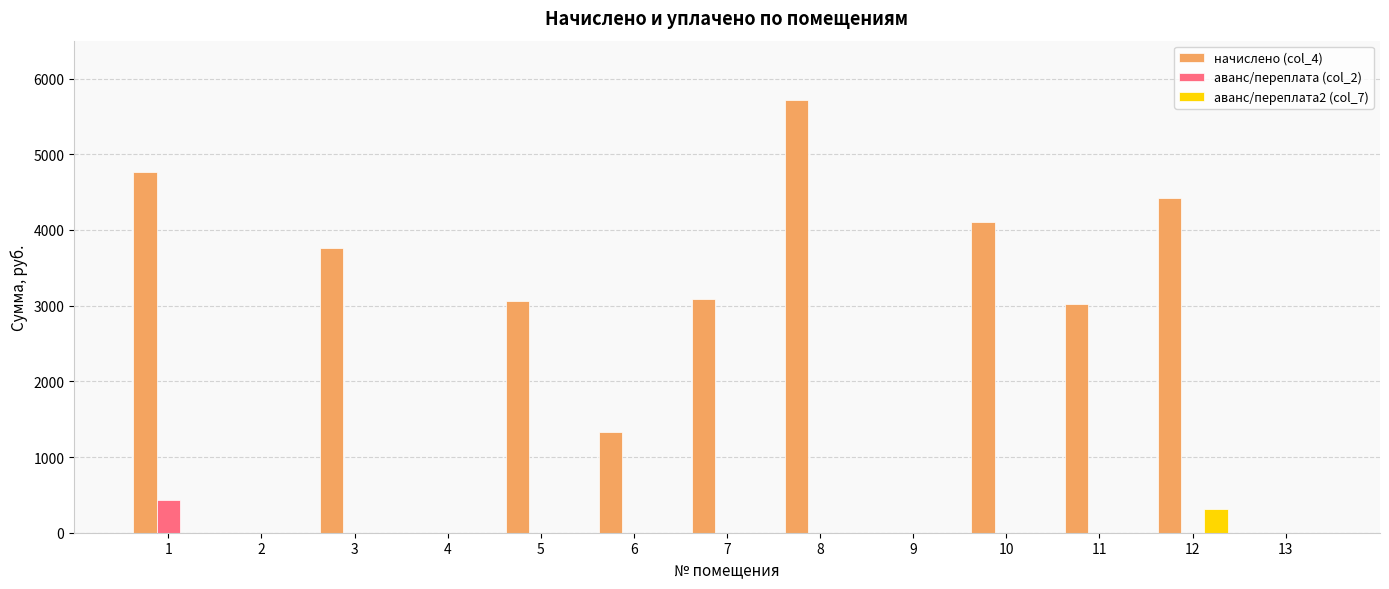

Which series changed the most between 3 and 6?

начислено (col_4)